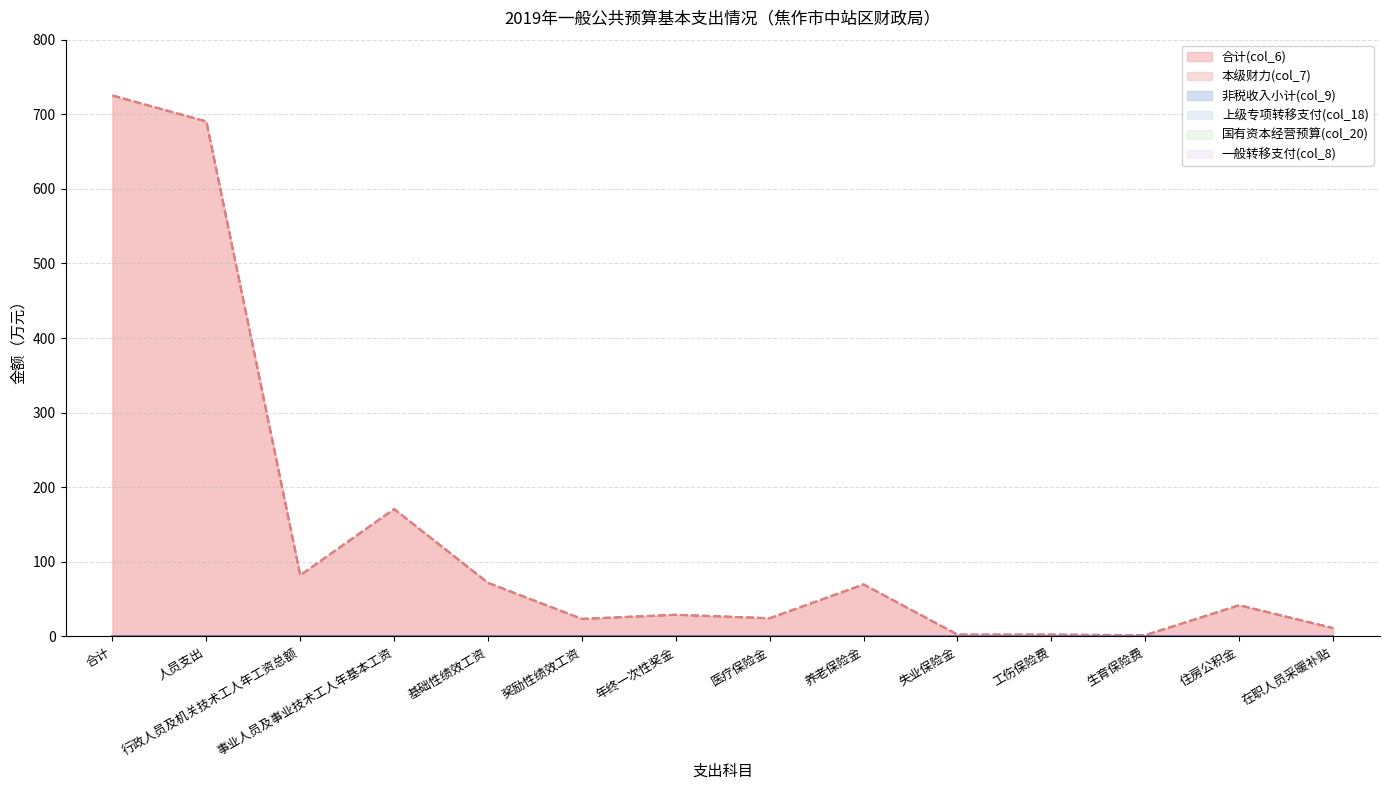

True or false: 非税收入小计(col_9) has more than 2 interior local peaks.

False